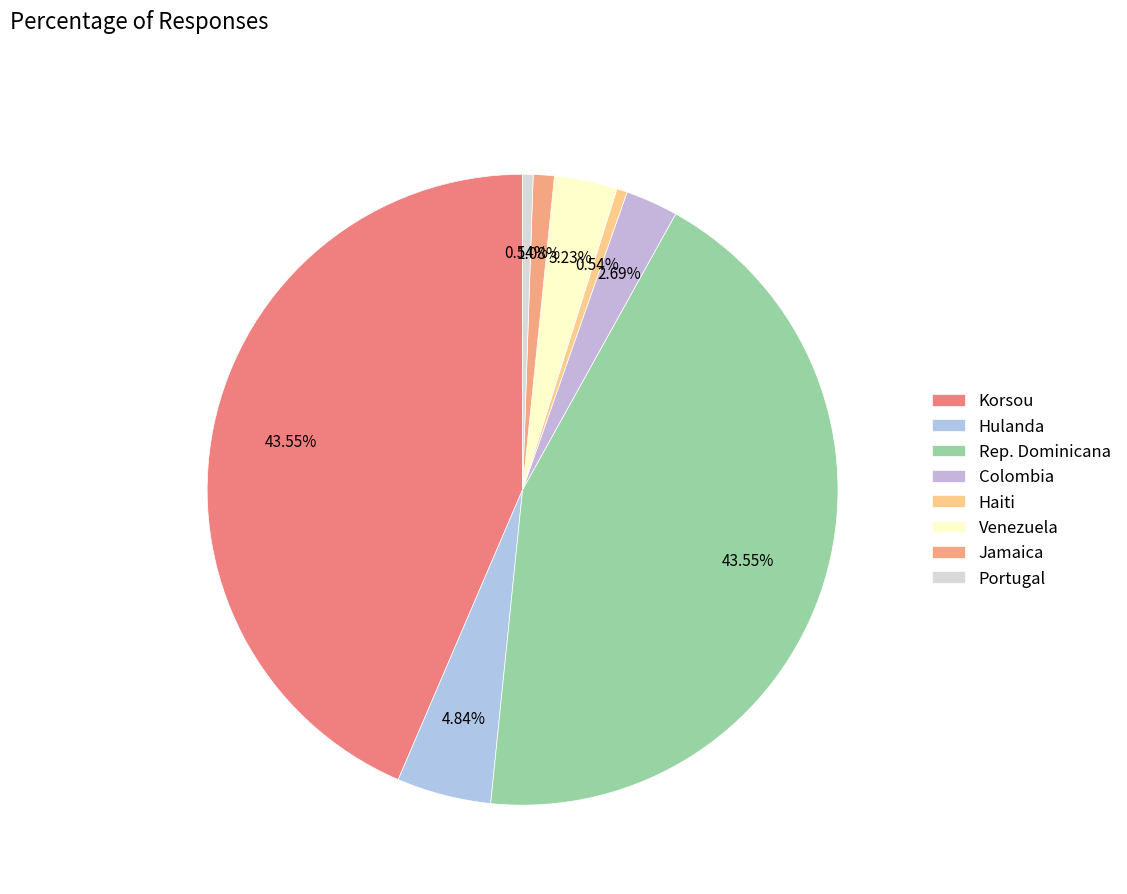

Do Korsou and Rep. Dominicana together represent more than half of the pie?

Yes